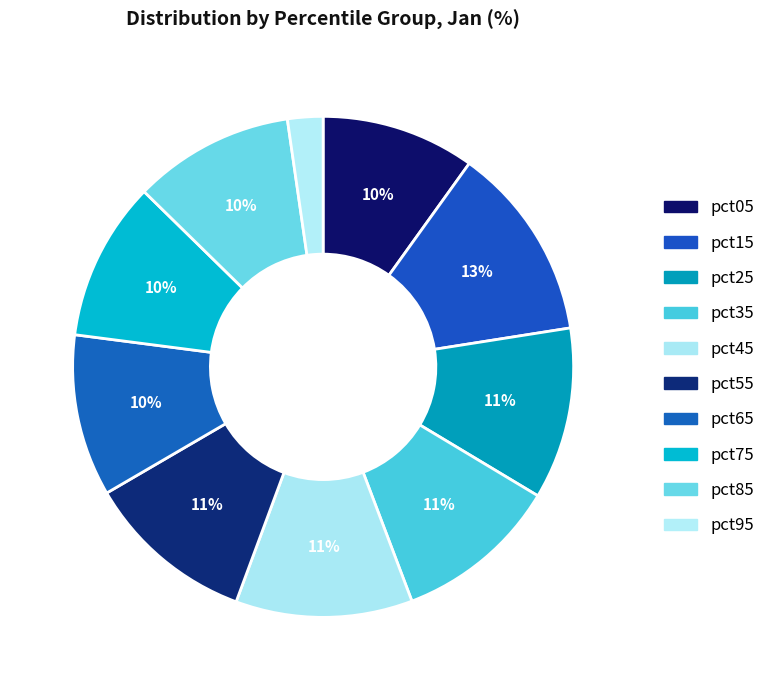

Which has a higher value, pct45 or pct25?

pct45